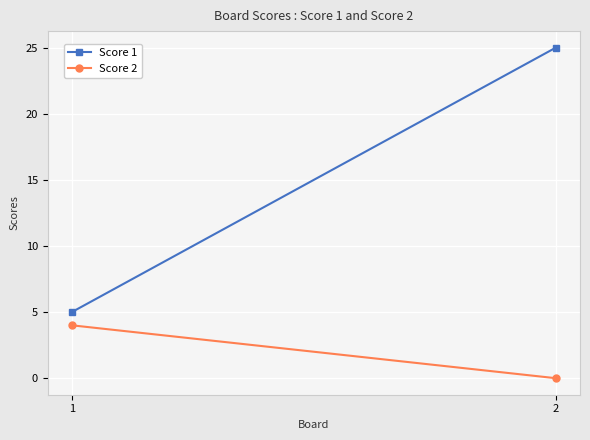

Is the value of Score 2 at 1 greater than the value of Score 1 at 1?

No